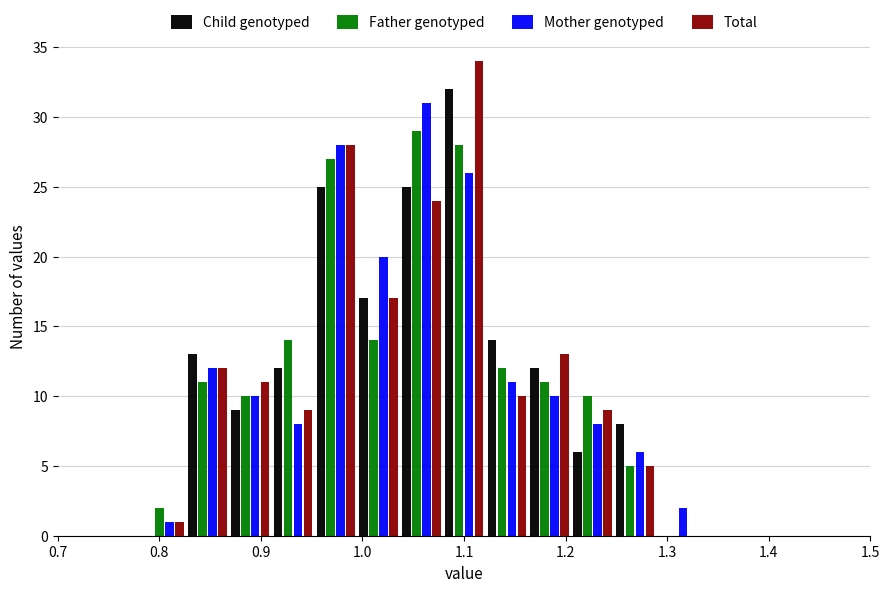

In the Father genotyped series, which range on the x-axis has the tallest bar?

1.04 to 1.08